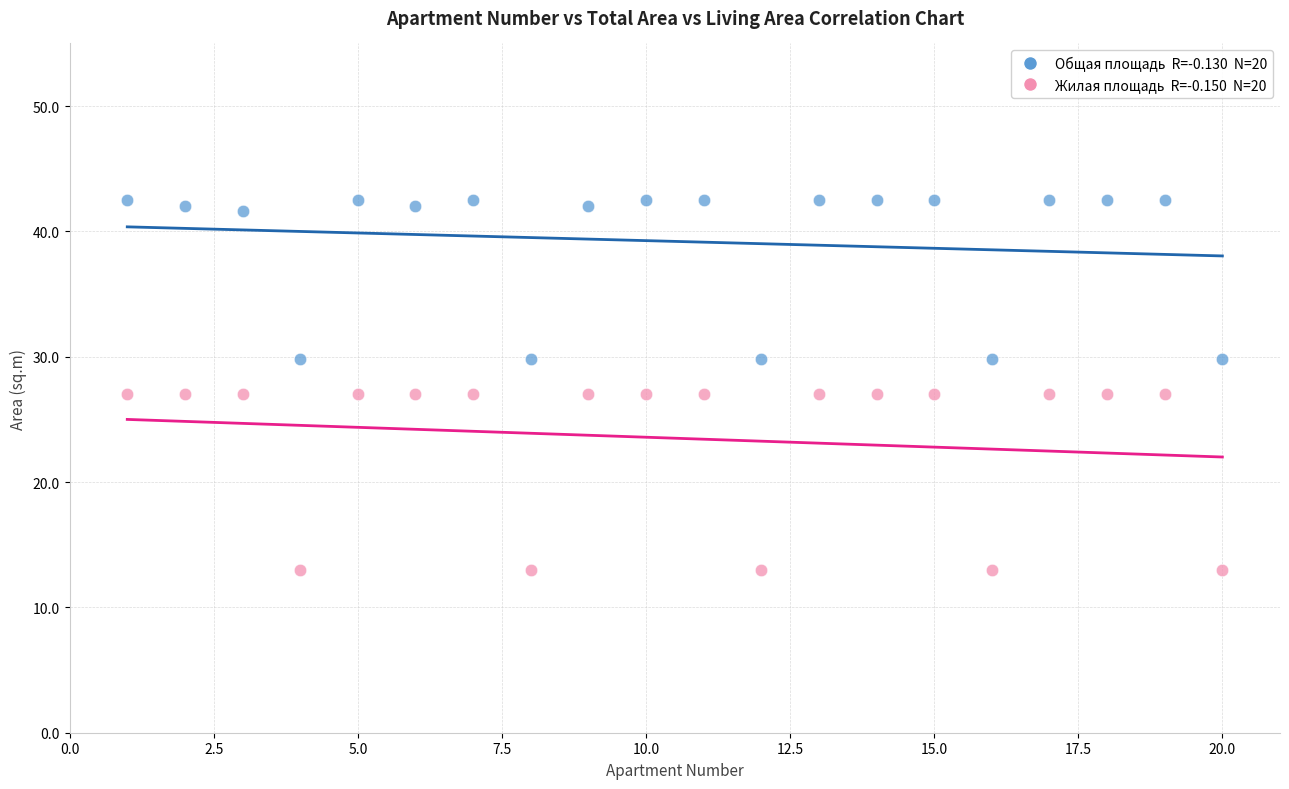

Across all data points, what is the range of X values (max minus min)?

19.0